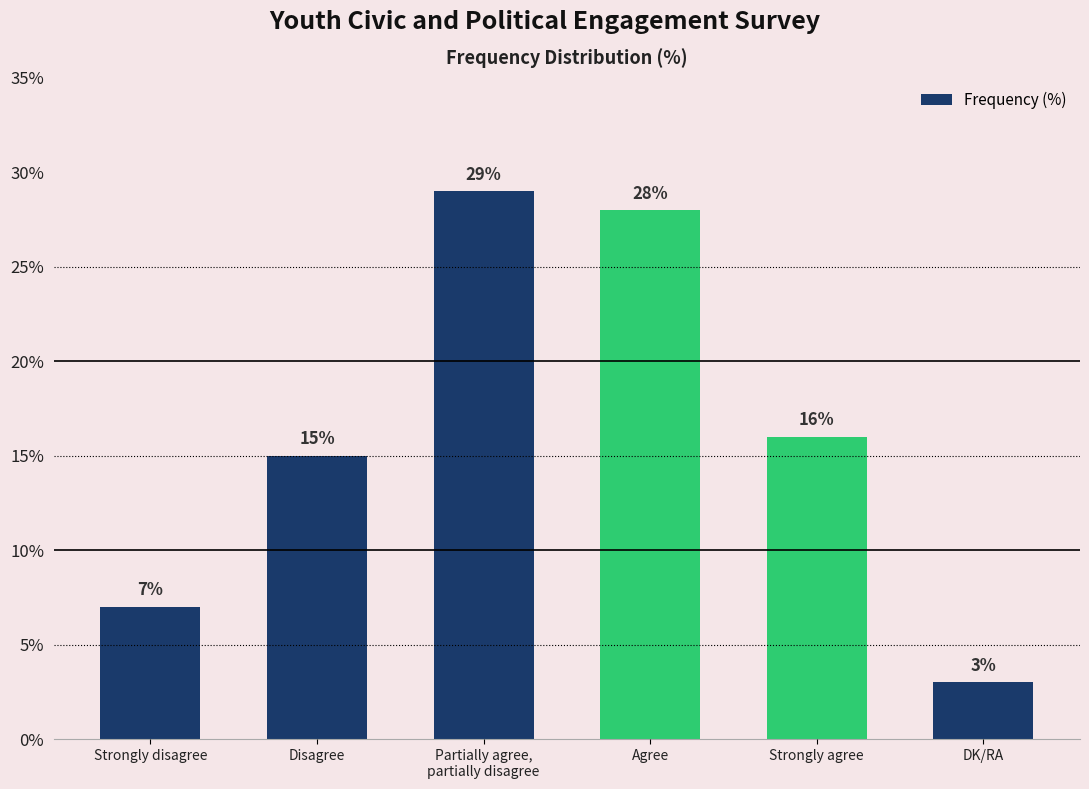

Where is the data nearest to the value 16?

Strongly agree